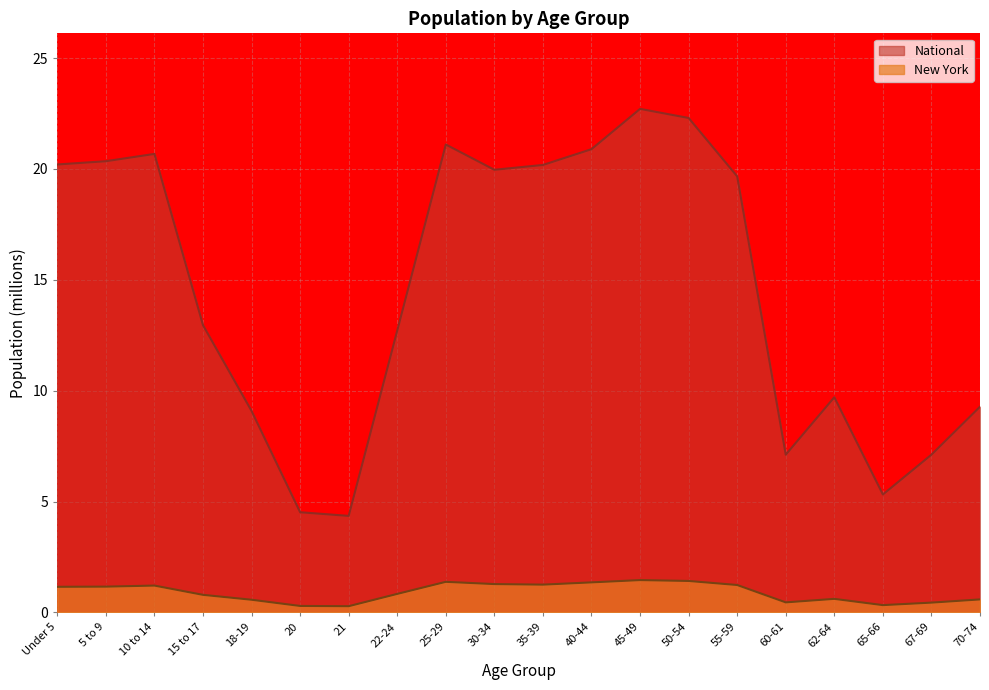

What is the greatest value displayed?

22.7